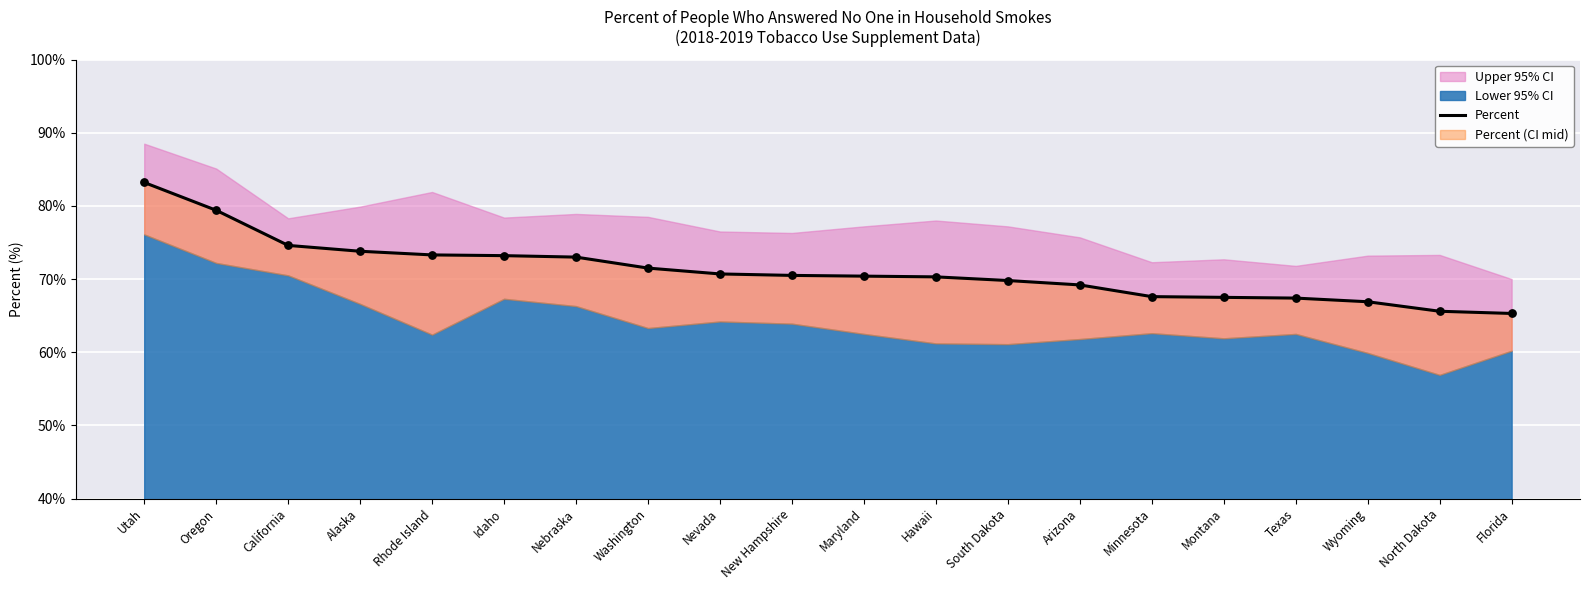

What is the ratio of the value at Idaho to the value at Wyoming?

1.1